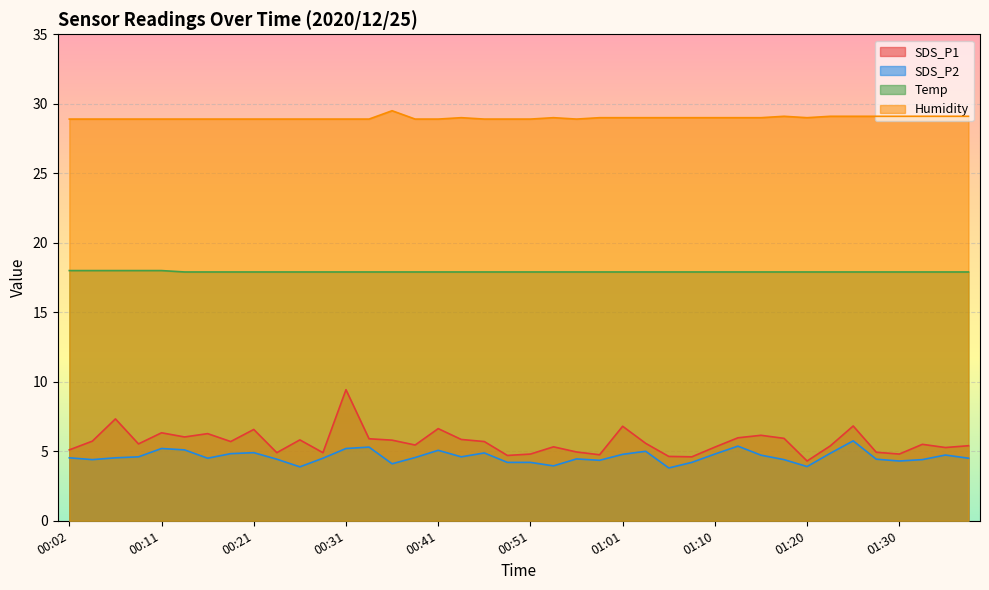

At which category does the chart reach its minimum across all series?

01:05